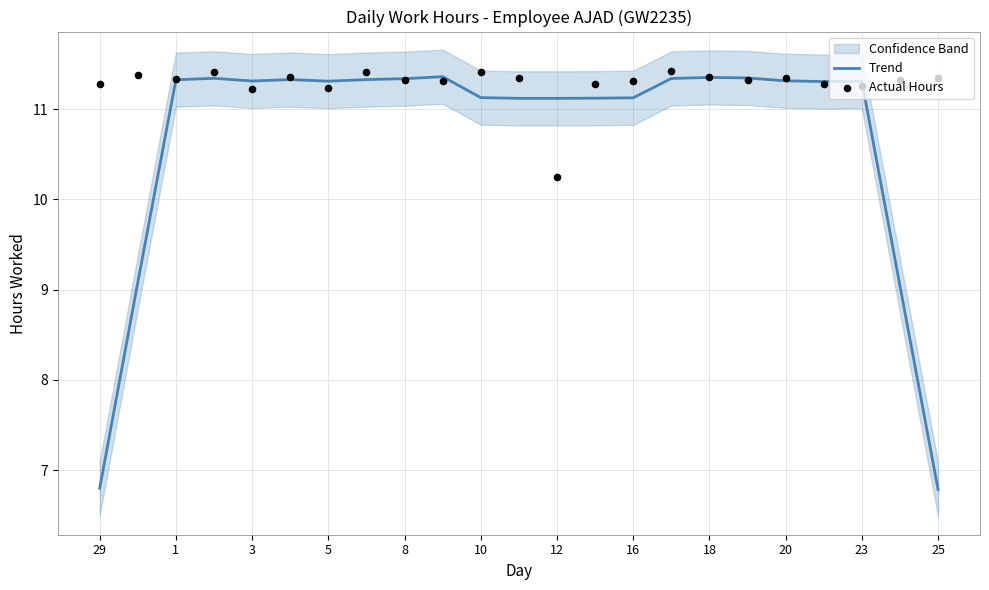

The value of Trend at 29 is 6.8. True or false?

True